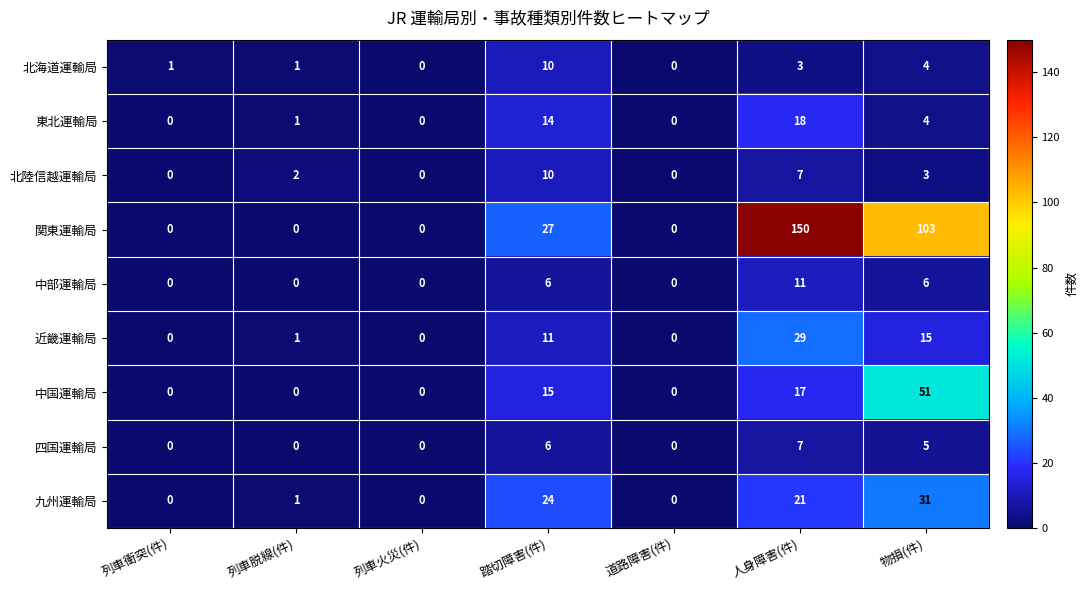

Which series has the largest total across all categories?

関東運輸局